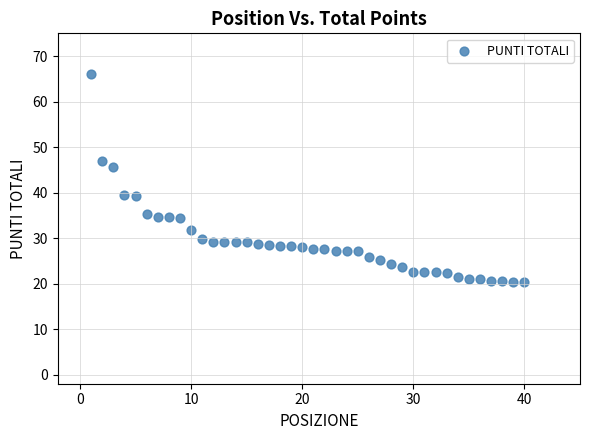

What Y value in the scatter plot is closest to 43?

45.7